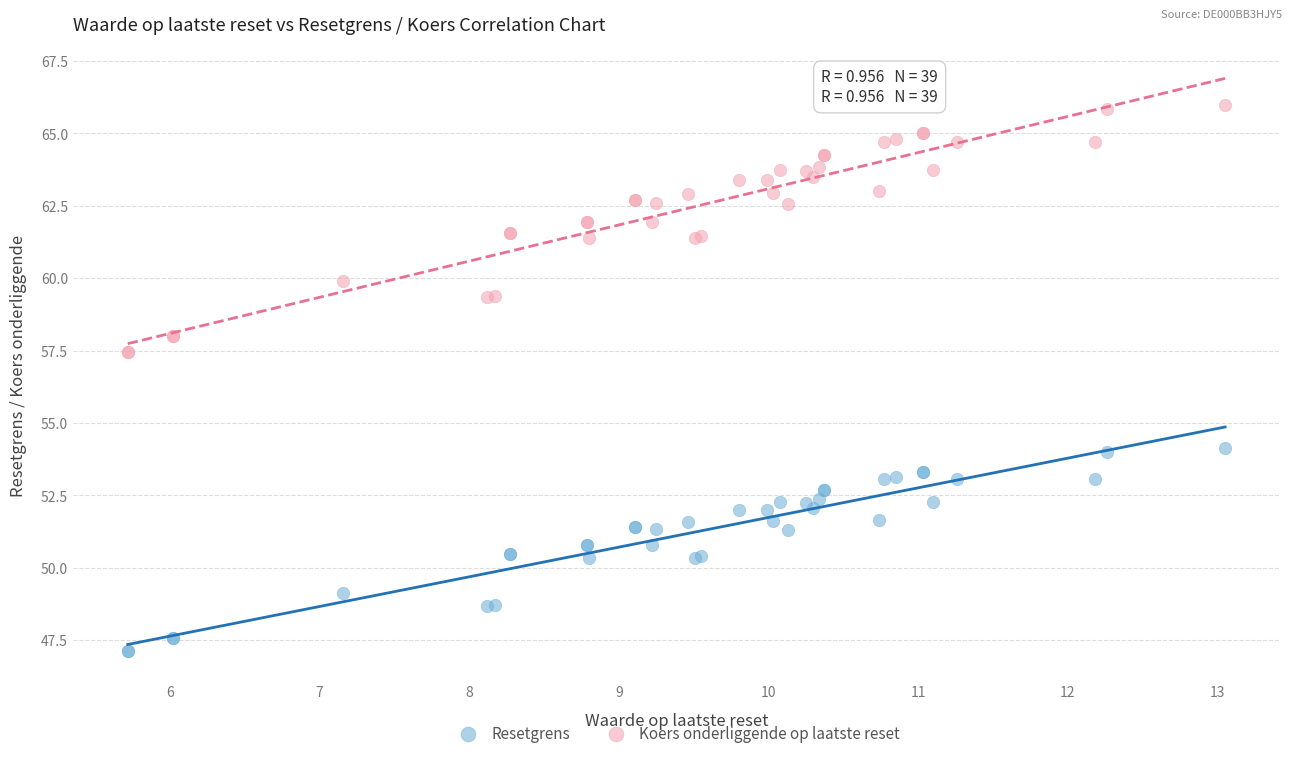

Which series reaches the maximum Y coordinate?

Koers onderliggende op laatste reset